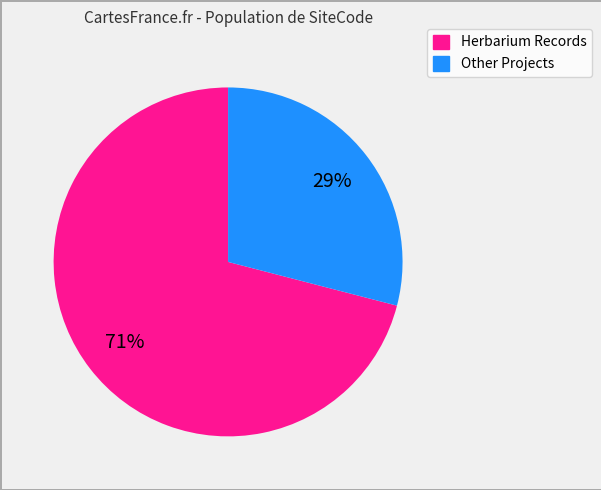

To the nearest percent, what is the average slice percentage?

50%